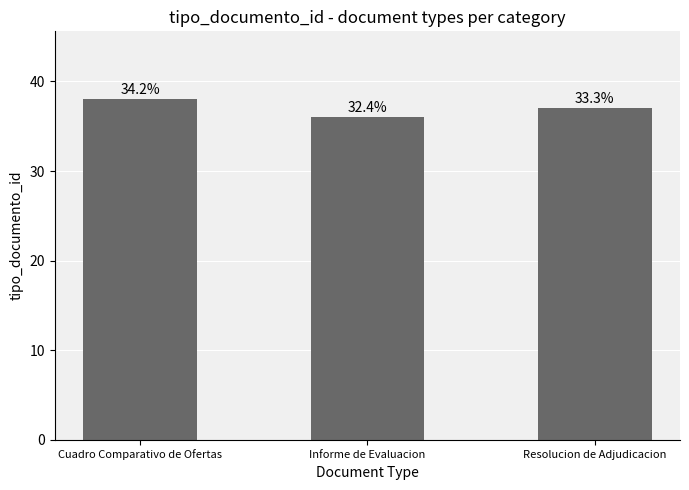

Rank the categories by value from highest to lowest.

Cuadro Comparativo de Ofertas, Resolucion de Adjudicacion, Informe de Evaluacion